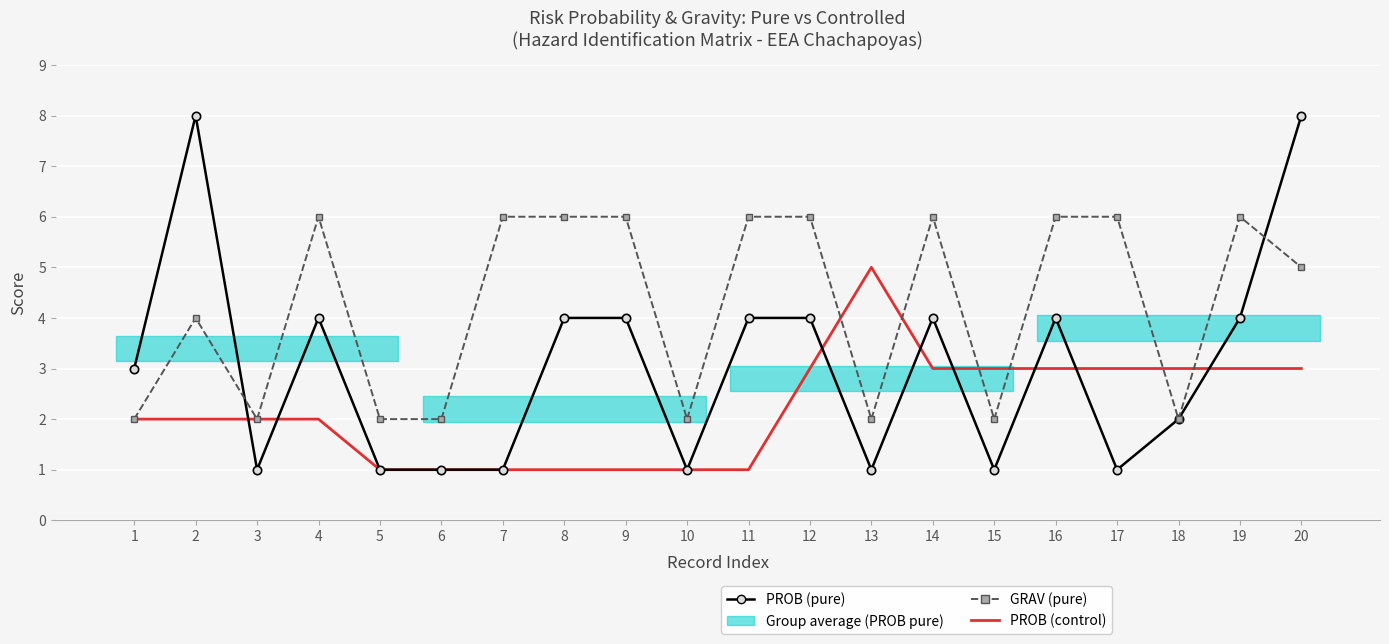

Where do PROB (control) and GRAV (pure) first cross each other?

12 and 13